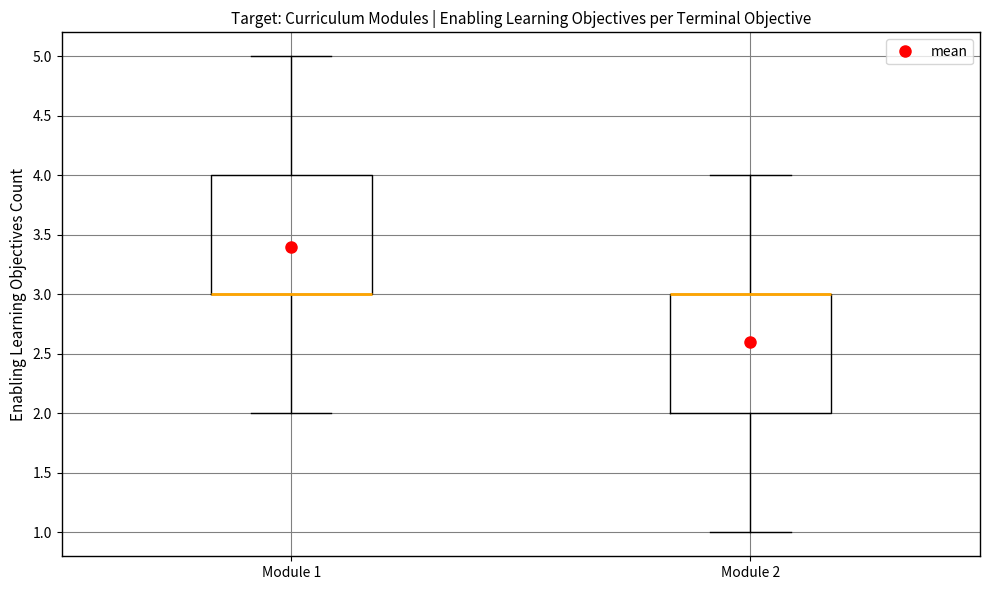

Where does the upper whisker of the box for Module 2 end on the y-axis? The values are not printed on the chart, so give them approximately, as read against the axis.

4